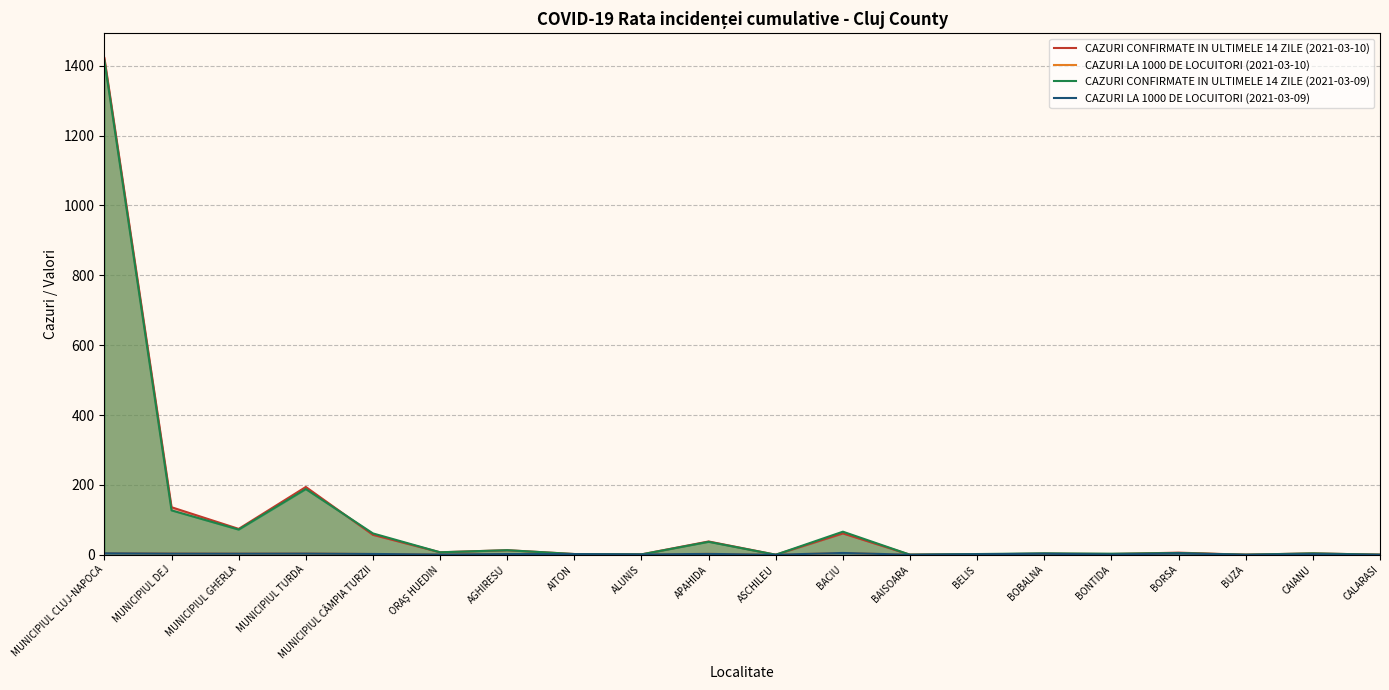

Where is the first local minimum for CAZURI CONFIRMATE IN ULTIMELE 14 ZILE (2021-03-09)?

MUNICIPIUL GHERLA